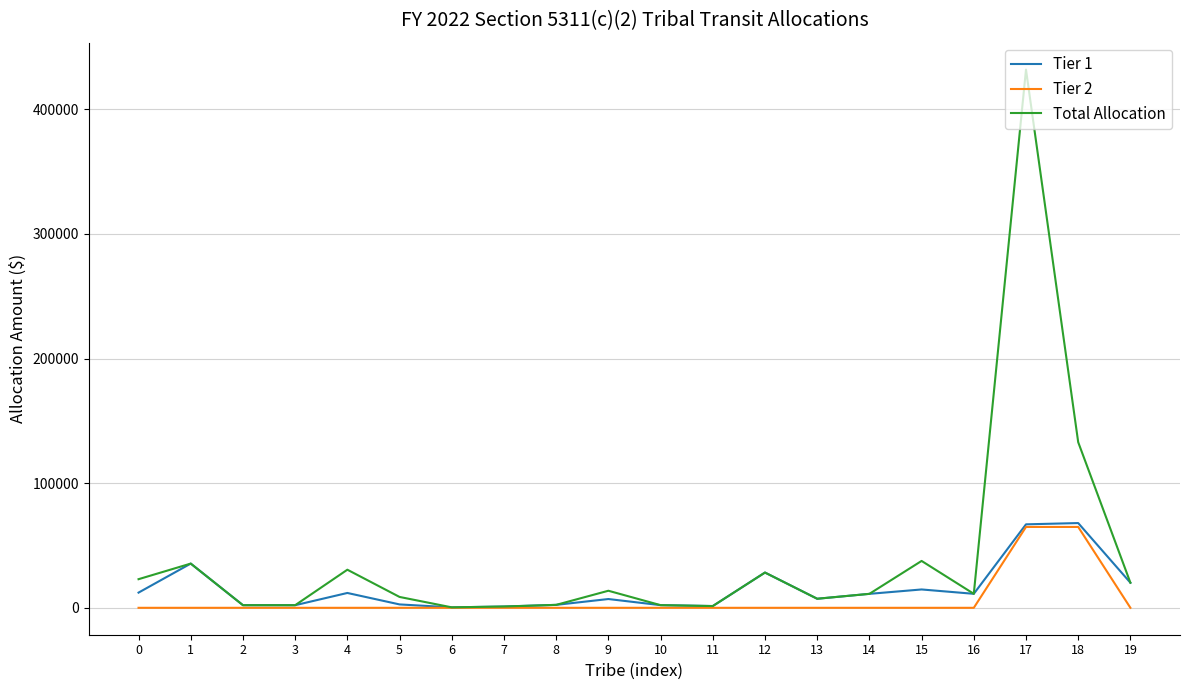

How many values in the Tier 2 series exceed 0?

2